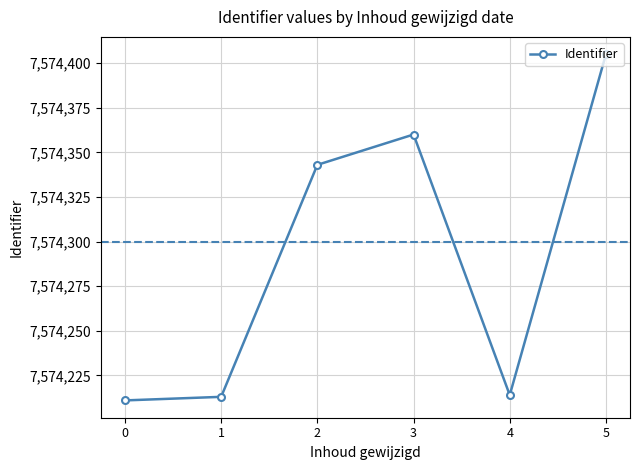

What is the minimum value shown in the chart?

7574211